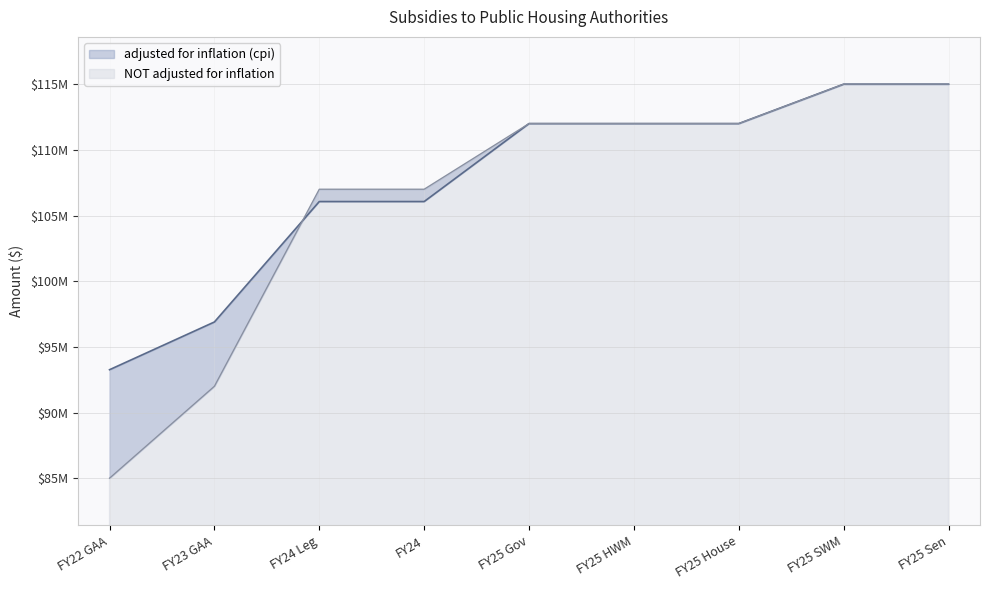

At which category is the sum across all series the highest?

FY25 SWM